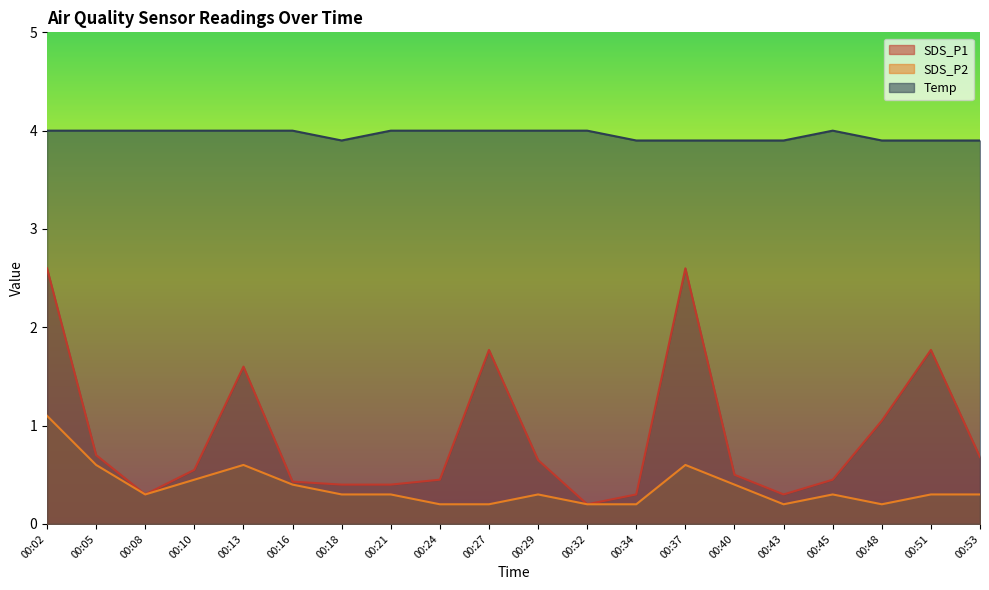

What is the sum of the SDS_P2 values at 00:08 and 00:53?

0.6